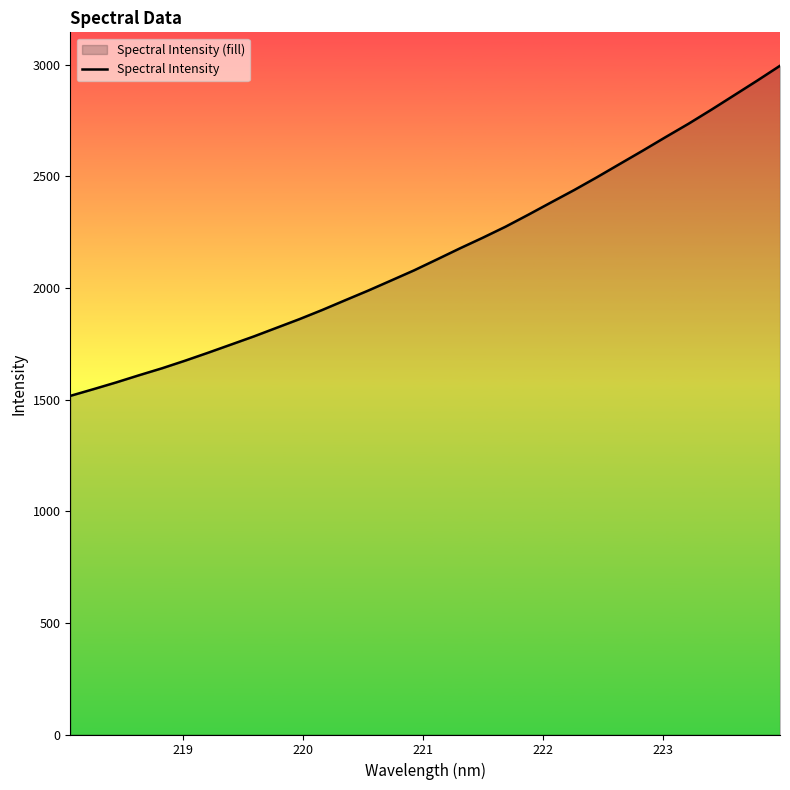

What is the maximum value shown in the chart?

2995.5